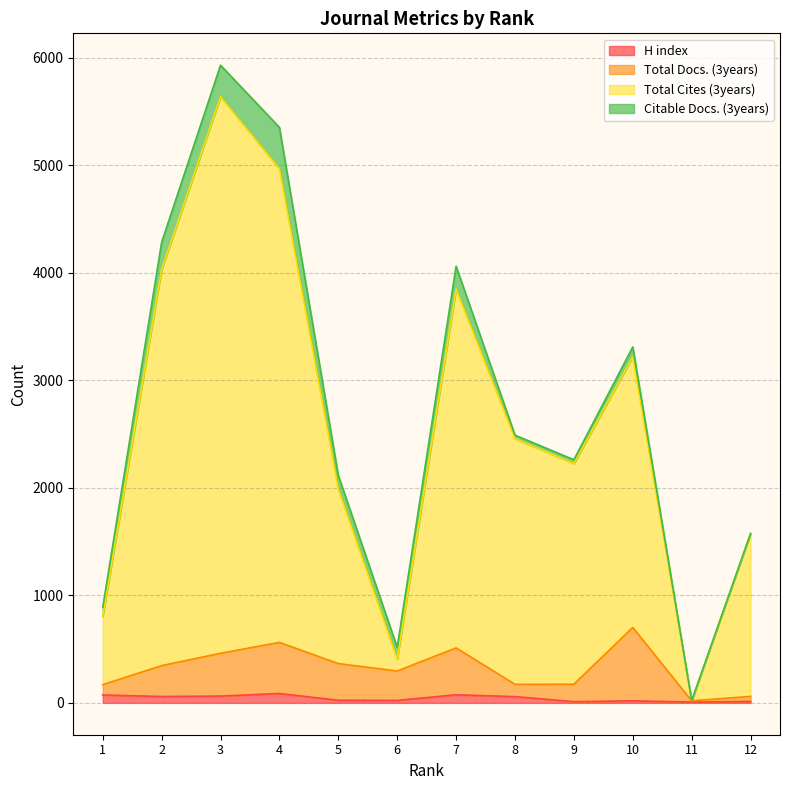

What value does the Total Docs. (3years) series have at 12?

60